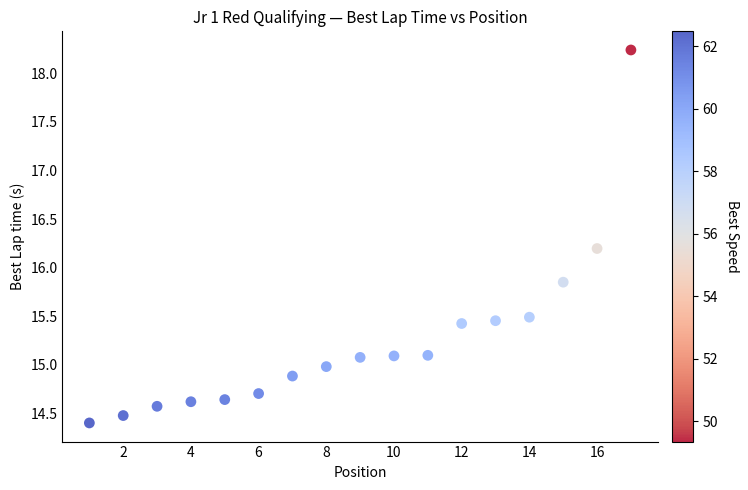

What is the range of X values (max minus min)?

16.0